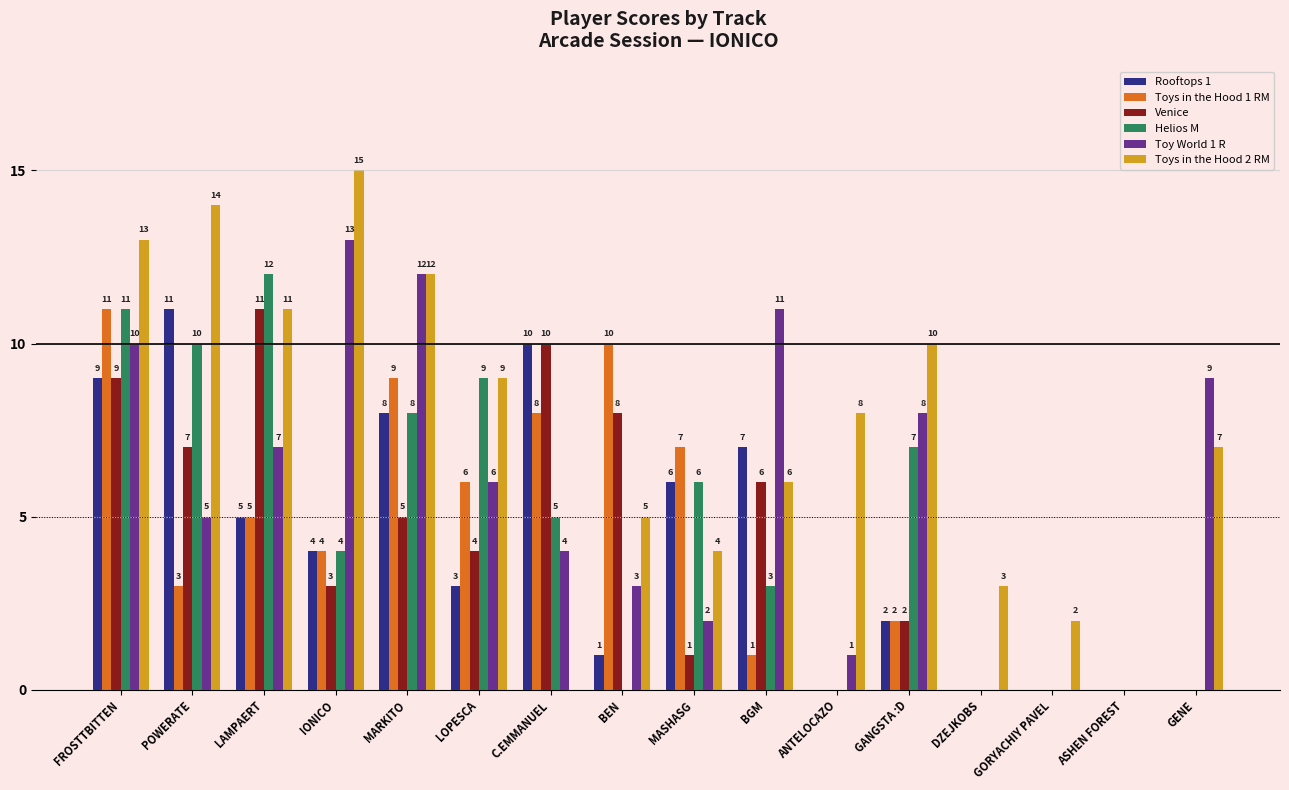

Which series changed the most between BEN and GENE?

Toys in the Hood 1 RM